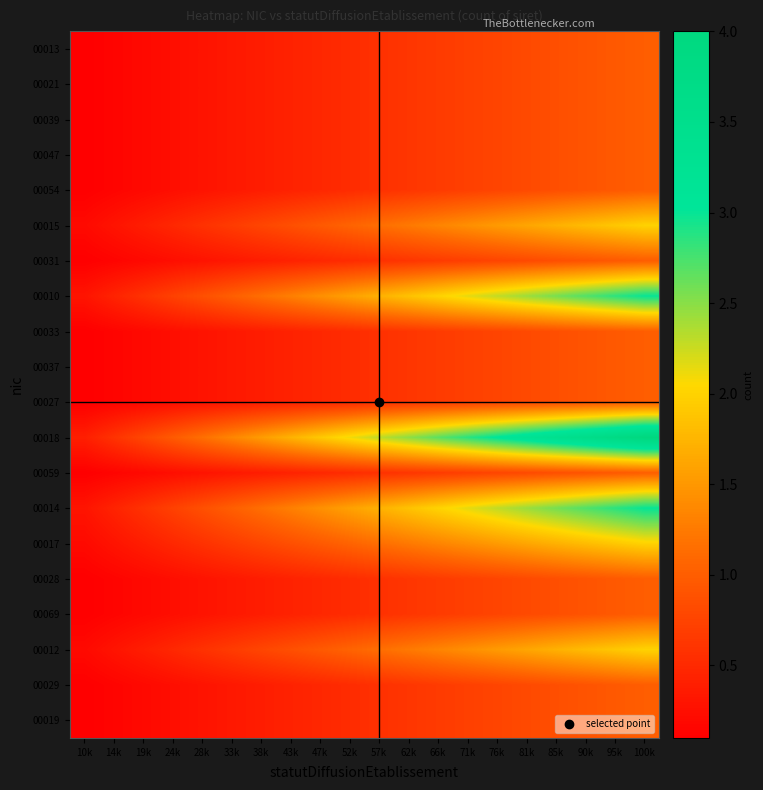

Reading left to right, extract all data points from this chart.

00013: 10k=0.1	14k=0.1	19k=0.2	24k=0.2	28k=0.3	33k=0.3	38k=0.4	43k=0.4	47k=0.5	52k=0.5	57k=0.6	62k=0.6	66k=0.7	71k=0.7	76k=0.8	81k=0.8	85k=0.9	90k=0.9	95k=1.0	100k=1.0
00021: 10k=0.1	14k=0.1	19k=0.2	24k=0.2	28k=0.3	33k=0.3	38k=0.4	43k=0.4	47k=0.5	52k=0.5	57k=0.6	62k=0.6	66k=0.7	71k=0.7	76k=0.8	81k=0.8	85k=0.9	90k=0.9	95k=1.0	100k=1.0
00039: 10k=0.1	14k=0.1	19k=0.2	24k=0.2	28k=0.3	33k=0.3	38k=0.4	43k=0.4	47k=0.5	52k=0.5	57k=0.6	62k=0.6	66k=0.7	71k=0.7	76k=0.8	81k=0.8	85k=0.9	90k=0.9	95k=1.0	100k=1.0
00047: 10k=0.1	14k=0.1	19k=0.2	24k=0.2	28k=0.3	33k=0.3	38k=0.4	43k=0.4	47k=0.5	52k=0.5	57k=0.6	62k=0.6	66k=0.7	71k=0.7	76k=0.8	81k=0.8	85k=0.9	90k=0.9	95k=1.0	100k=1.0
00054: 10k=0.1	14k=0.1	19k=0.2	24k=0.2	28k=0.3	33k=0.3	38k=0.4	43k=0.4	47k=0.5	52k=0.5	57k=0.6	62k=0.6	66k=0.7	71k=0.7	76k=0.8	81k=0.8	85k=0.9	90k=0.9	95k=1.0	100k=1.0
00015: 10k=0.2	14k=0.3	19k=0.4	24k=0.5	28k=0.6	33k=0.7	38k=0.8	43k=0.9	47k=1.0	52k=1.1	57k=1.1	62k=1.2	66k=1.3	71k=1.4	76k=1.5	81k=1.6	85k=1.7	90k=1.8	95k=1.9	100k=2.0
00031: 10k=0.1	14k=0.1	19k=0.2	24k=0.2	28k=0.3	33k=0.3	38k=0.4	43k=0.4	47k=0.5	52k=0.5	57k=0.6	62k=0.6	66k=0.7	71k=0.7	76k=0.8	81k=0.8	85k=0.9	90k=0.9	95k=1.0	100k=1.0
00010: 10k=0.3	14k=0.4	19k=0.6	24k=0.7	28k=0.9	33k=1.0	38k=1.2	43k=1.3	47k=1.4	52k=1.6	57k=1.7	62k=1.9	66k=2.0	71k=2.1	76k=2.3	81k=2.4	85k=2.6	90k=2.7	95k=2.9	100k=3.0
00033: 10k=0.1	14k=0.1	19k=0.2	24k=0.2	28k=0.3	33k=0.3	38k=0.4	43k=0.4	47k=0.5	52k=0.5	57k=0.6	62k=0.6	66k=0.7	71k=0.7	76k=0.8	81k=0.8	85k=0.9	90k=0.9	95k=1.0	100k=1.0
00037: 10k=0.1	14k=0.1	19k=0.2	24k=0.2	28k=0.3	33k=0.3	38k=0.4	43k=0.4	47k=0.5	52k=0.5	57k=0.6	62k=0.6	66k=0.7	71k=0.7	76k=0.8	81k=0.8	85k=0.9	90k=0.9	95k=1.0	100k=1.0
00027: 10k=0.1	14k=0.1	19k=0.2	24k=0.2	28k=0.3	33k=0.3	38k=0.4	43k=0.4	47k=0.5	52k=0.5	57k=0.6	62k=0.6	66k=0.7	71k=0.7	76k=0.8	81k=0.8	85k=0.9	90k=0.9	95k=1.0	100k=1.0
00018: 10k=0.4	14k=0.6	19k=0.8	24k=1.0	28k=1.2	33k=1.3	38k=1.5	43k=1.7	47k=1.9	52k=2.1	57k=2.3	62k=2.5	66k=2.7	71k=2.9	76k=3.1	81k=3.2	85k=3.4	90k=3.6	95k=3.8	100k=4.0
00059: 10k=0.1	14k=0.1	19k=0.2	24k=0.2	28k=0.3	33k=0.3	38k=0.4	43k=0.4	47k=0.5	52k=0.5	57k=0.6	62k=0.6	66k=0.7	71k=0.7	76k=0.8	81k=0.8	85k=0.9	90k=0.9	95k=1.0	100k=1.0
00014: 10k=0.3	14k=0.4	19k=0.6	24k=0.7	28k=0.9	33k=1.0	38k=1.2	43k=1.3	47k=1.4	52k=1.6	57k=1.7	62k=1.9	66k=2.0	71k=2.1	76k=2.3	81k=2.4	85k=2.6	90k=2.7	95k=2.9	100k=3.0
00017: 10k=0.2	14k=0.3	19k=0.4	24k=0.5	28k=0.6	33k=0.7	38k=0.8	43k=0.9	47k=1.0	52k=1.1	57k=1.1	62k=1.2	66k=1.3	71k=1.4	76k=1.5	81k=1.6	85k=1.7	90k=1.8	95k=1.9	100k=2.0
00028: 10k=0.1	14k=0.1	19k=0.2	24k=0.2	28k=0.3	33k=0.3	38k=0.4	43k=0.4	47k=0.5	52k=0.5	57k=0.6	62k=0.6	66k=0.7	71k=0.7	76k=0.8	81k=0.8	85k=0.9	90k=0.9	95k=1.0	100k=1.0
00069: 10k=0.1	14k=0.1	19k=0.2	24k=0.2	28k=0.3	33k=0.3	38k=0.4	43k=0.4	47k=0.5	52k=0.5	57k=0.6	62k=0.6	66k=0.7	71k=0.7	76k=0.8	81k=0.8	85k=0.9	90k=0.9	95k=1.0	100k=1.0
00012: 10k=0.2	14k=0.3	19k=0.4	24k=0.5	28k=0.6	33k=0.7	38k=0.8	43k=0.9	47k=1.0	52k=1.1	57k=1.1	62k=1.2	66k=1.3	71k=1.4	76k=1.5	81k=1.6	85k=1.7	90k=1.8	95k=1.9	100k=2.0
00029: 10k=0.1	14k=0.1	19k=0.2	24k=0.2	28k=0.3	33k=0.3	38k=0.4	43k=0.4	47k=0.5	52k=0.5	57k=0.6	62k=0.6	66k=0.7	71k=0.7	76k=0.8	81k=0.8	85k=0.9	90k=0.9	95k=1.0	100k=1.0
00019: 10k=0.1	14k=0.1	19k=0.2	24k=0.2	28k=0.3	33k=0.3	38k=0.4	43k=0.4	47k=0.5	52k=0.5	57k=0.6	62k=0.6	66k=0.7	71k=0.7	76k=0.8	81k=0.8	85k=0.9	90k=0.9	95k=1.0	100k=1.0